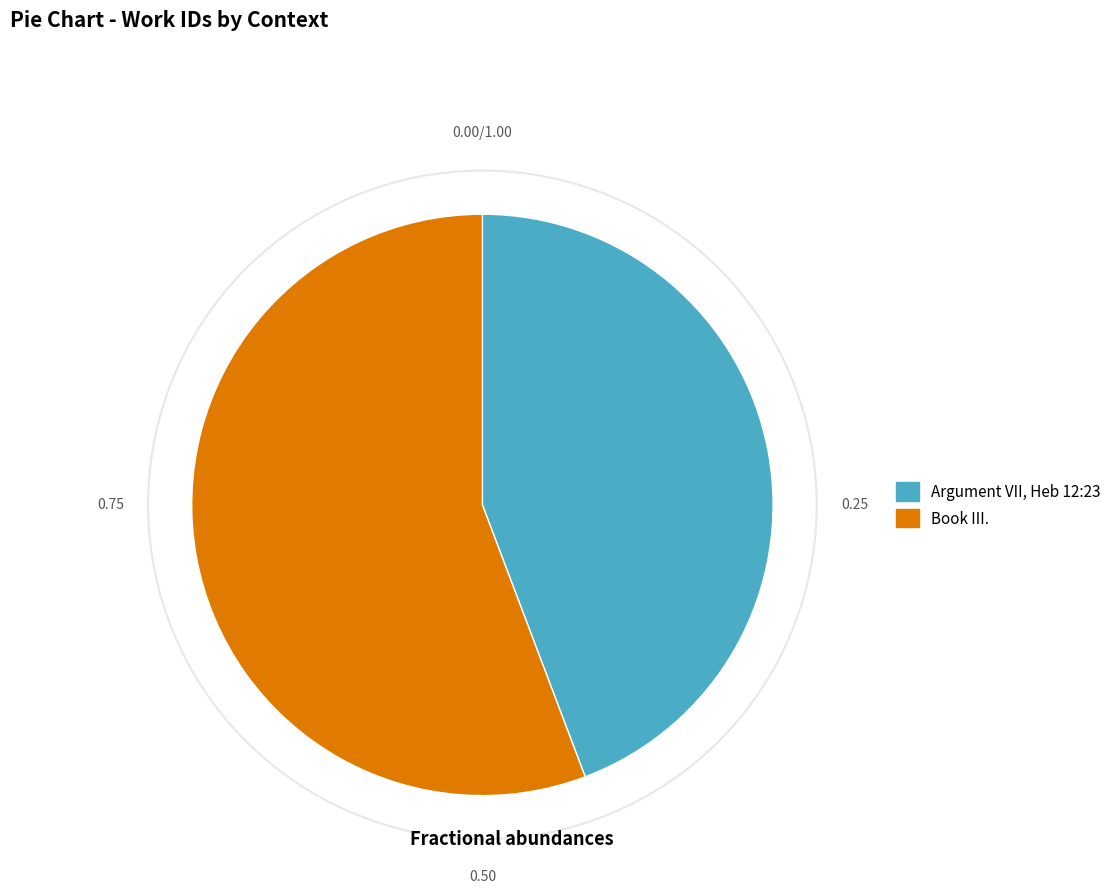

Do Argument VII, Heb 12:23 and Book III. together represent more than half of the pie?

Yes